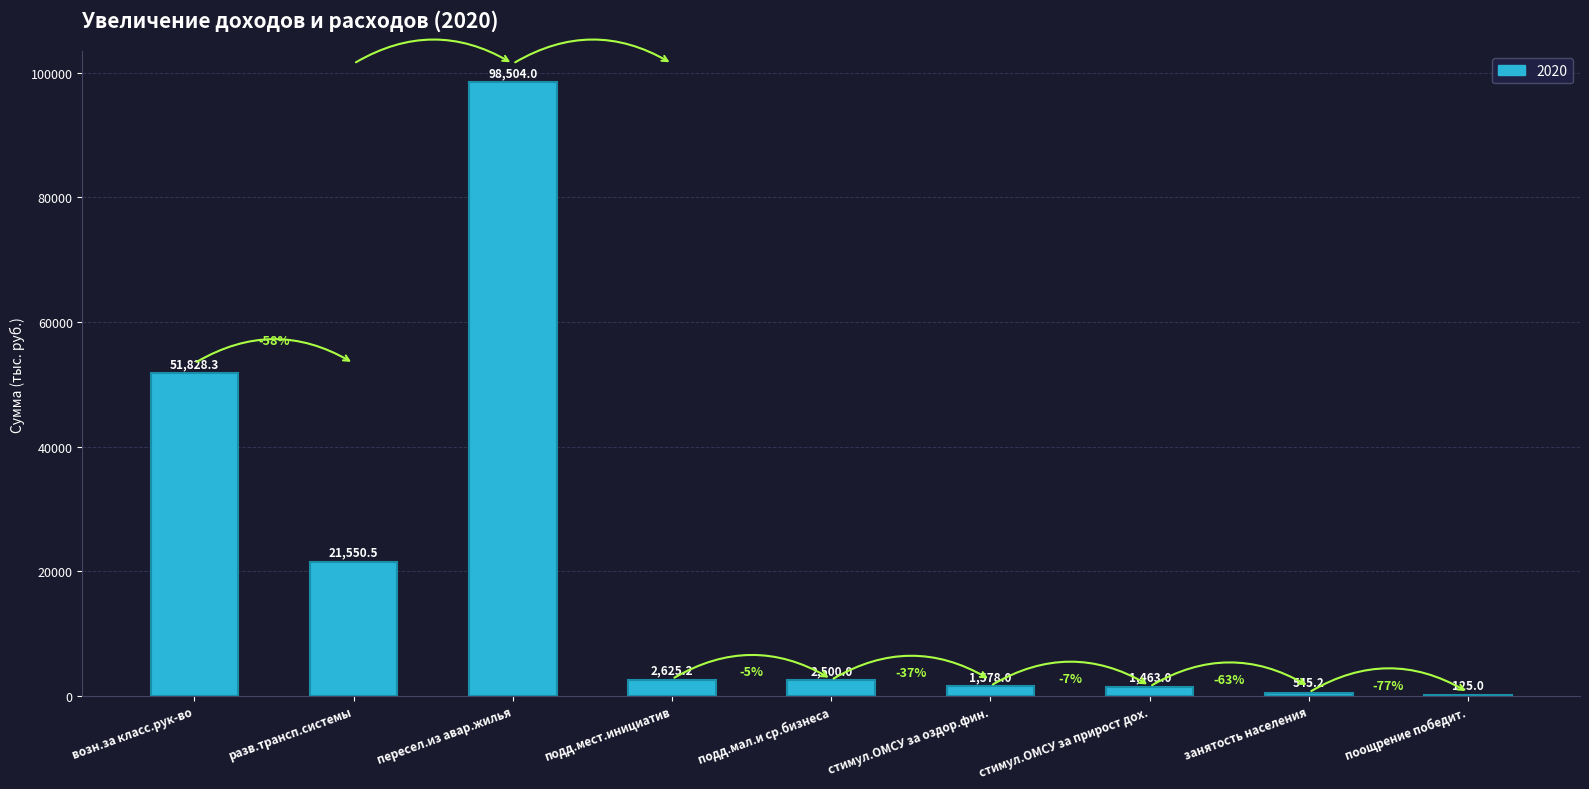

Where is the data nearest to the value 49314?

возн.за класс.рук-во